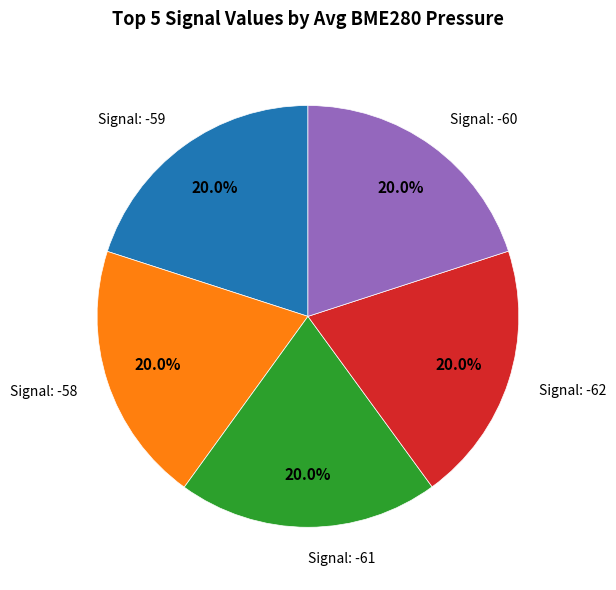

Does any single category account for the majority?

No